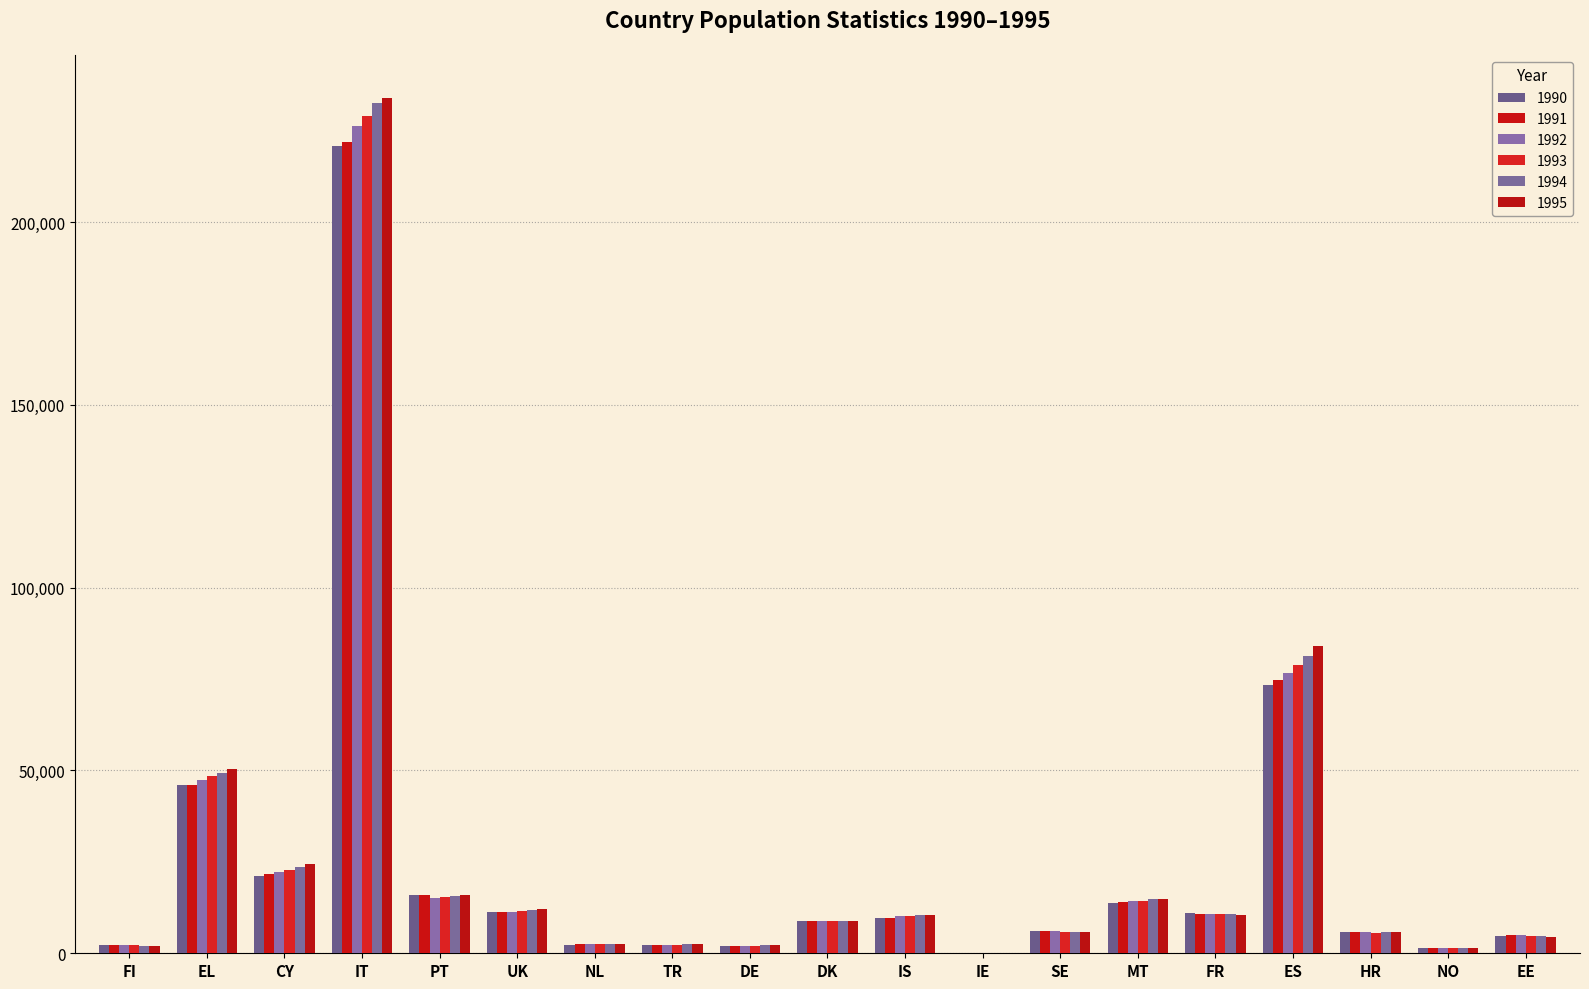

What is the spread (max minus min) of values at ES?

10663